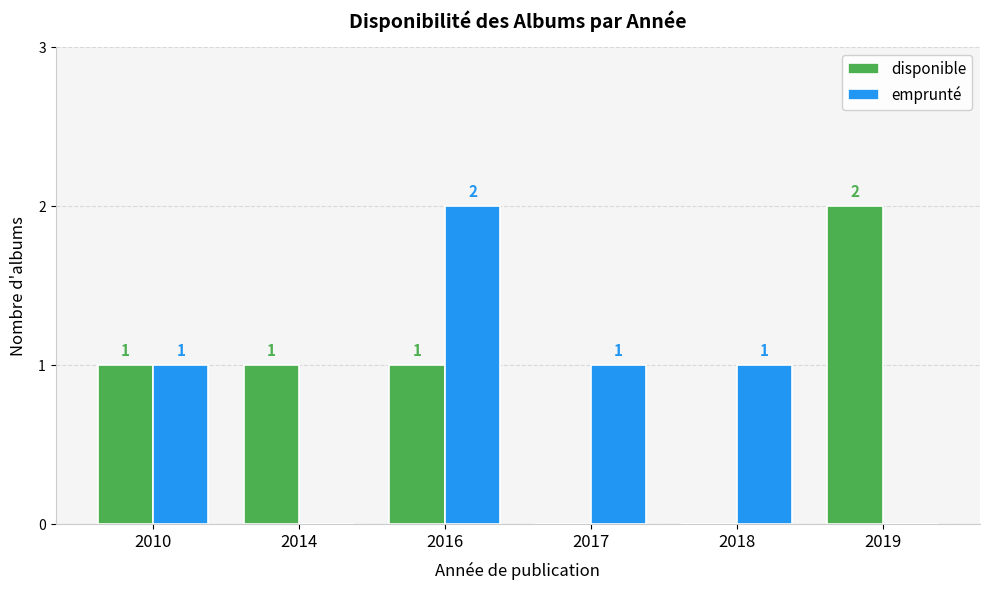

How many groups of bars are there?

6